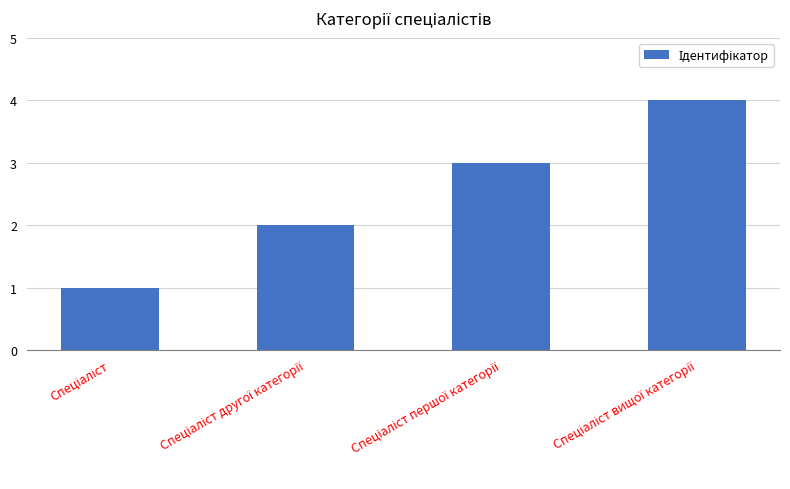

What is the sum of all values?

10